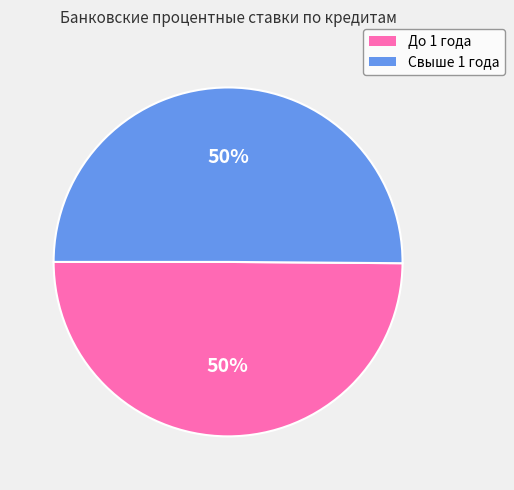

To the nearest percent, what is the average slice percentage?

50%